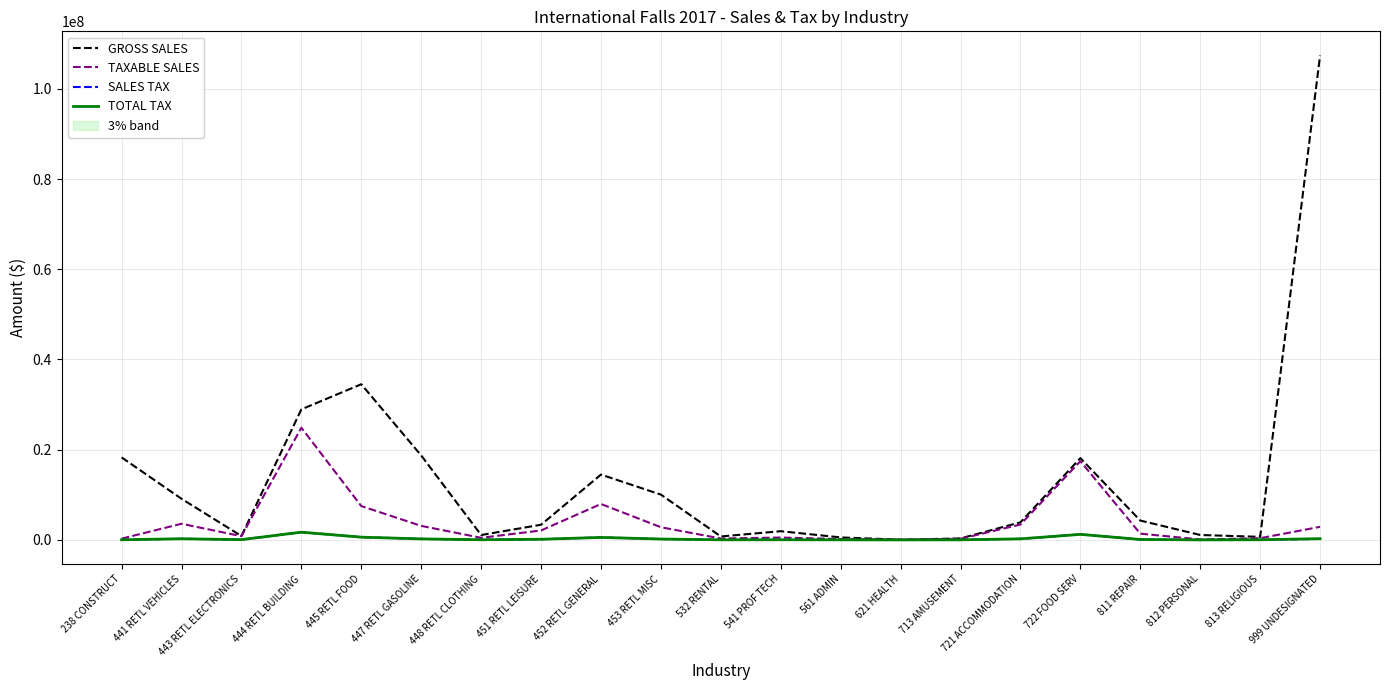

What is the average value of the GROSS SALES series?

13262906